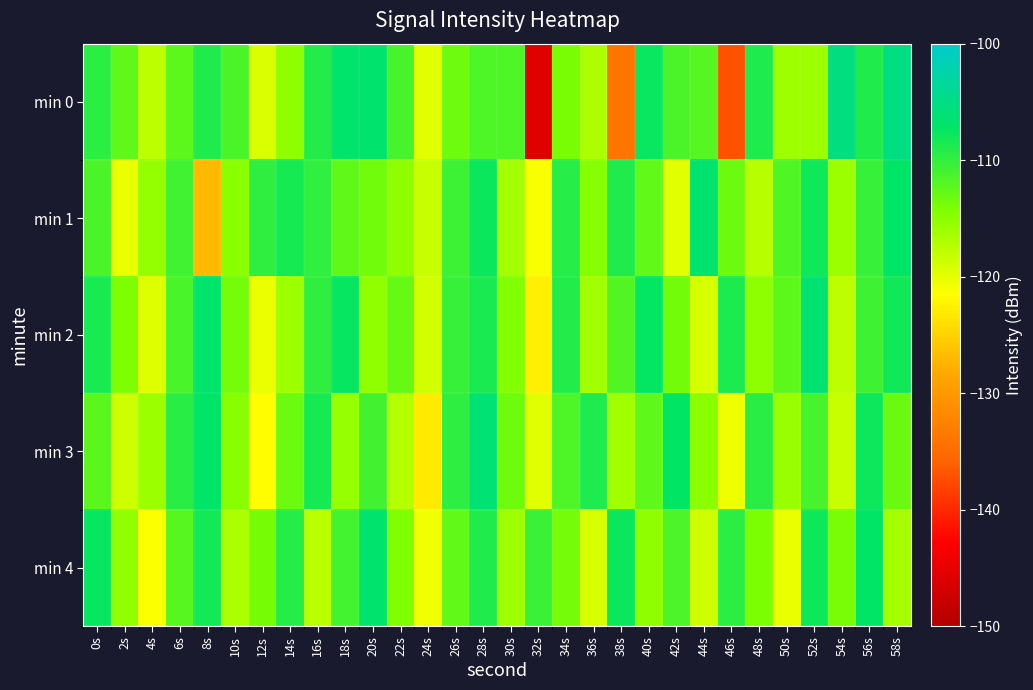

Which series has the largest range (max minus min)?

min 0